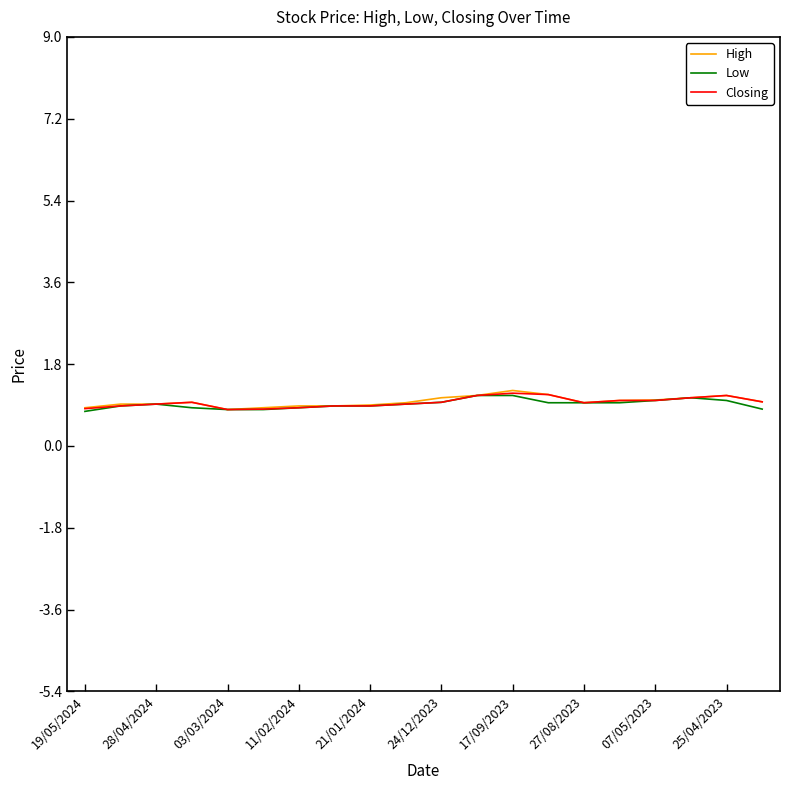

What is the minimum value shown in the chart?

0.8